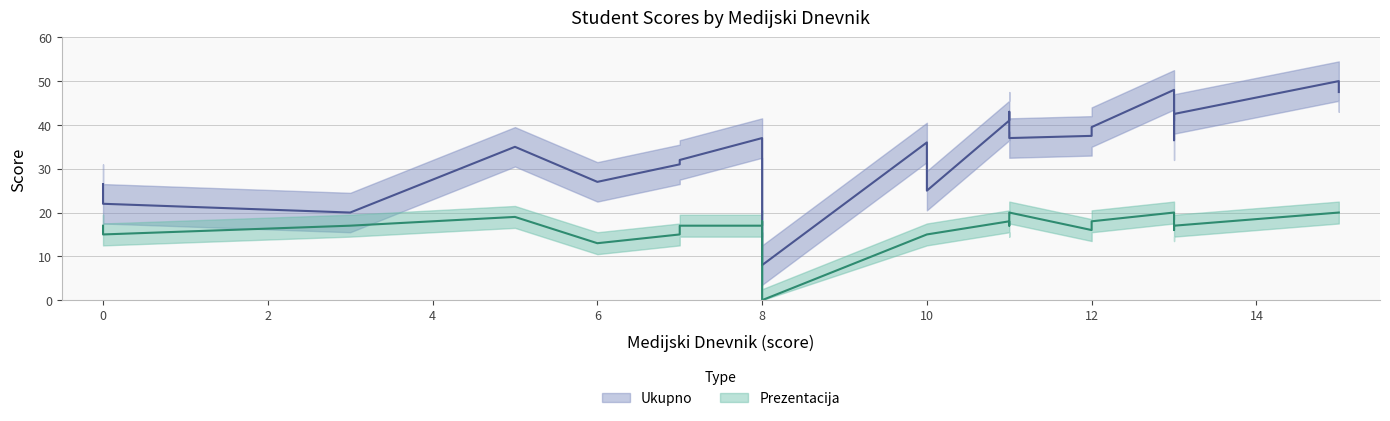

What position from the right is 16?

6